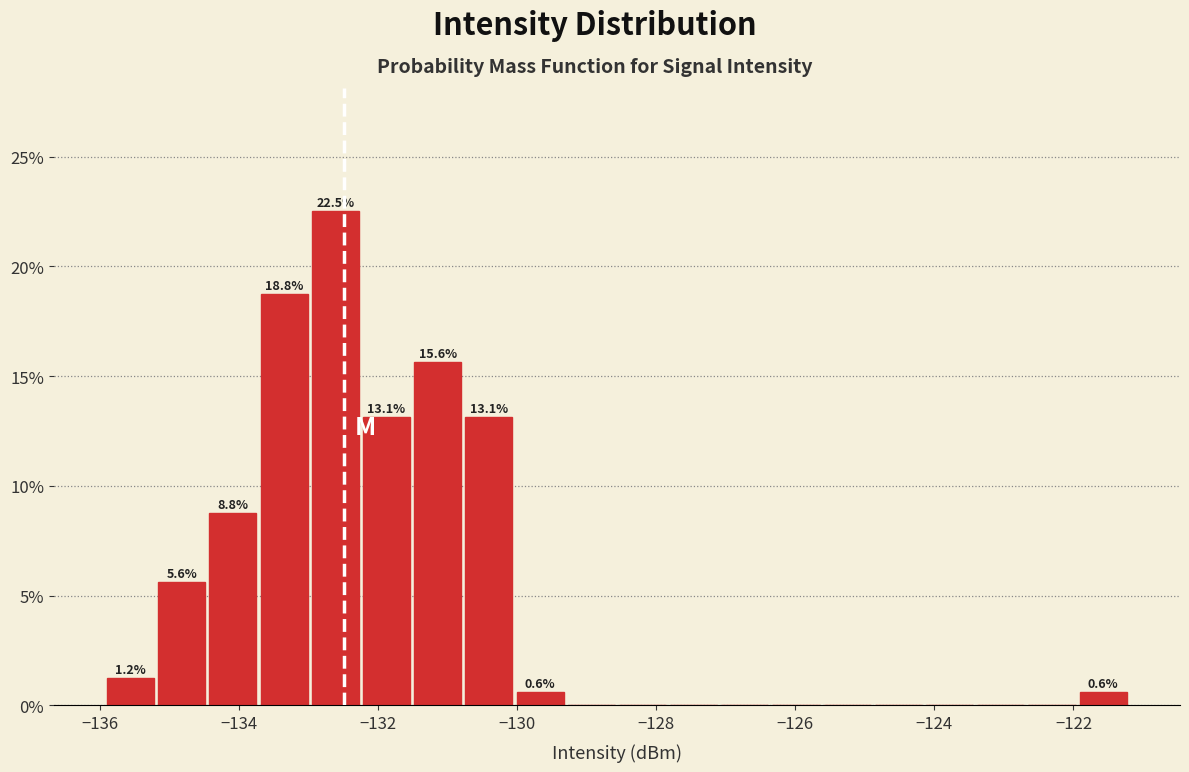

Around what value on the x-axis is the tallest bar? Give the approximate position of its centre, as read against the axis.

-132.6